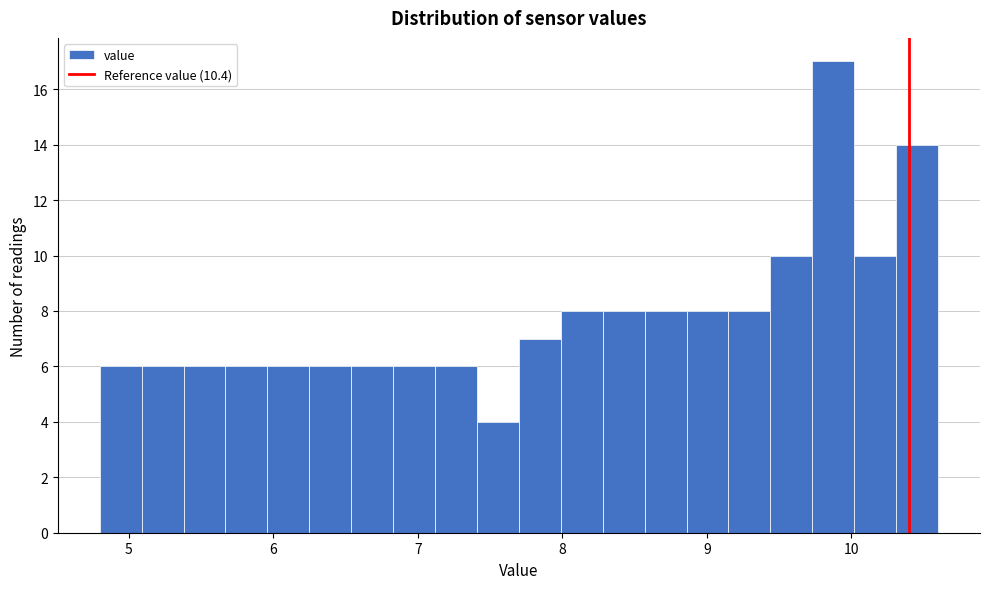

Around what value on the x-axis is the tallest bar? Give the approximate position of its centre, as read against the axis.

9.9